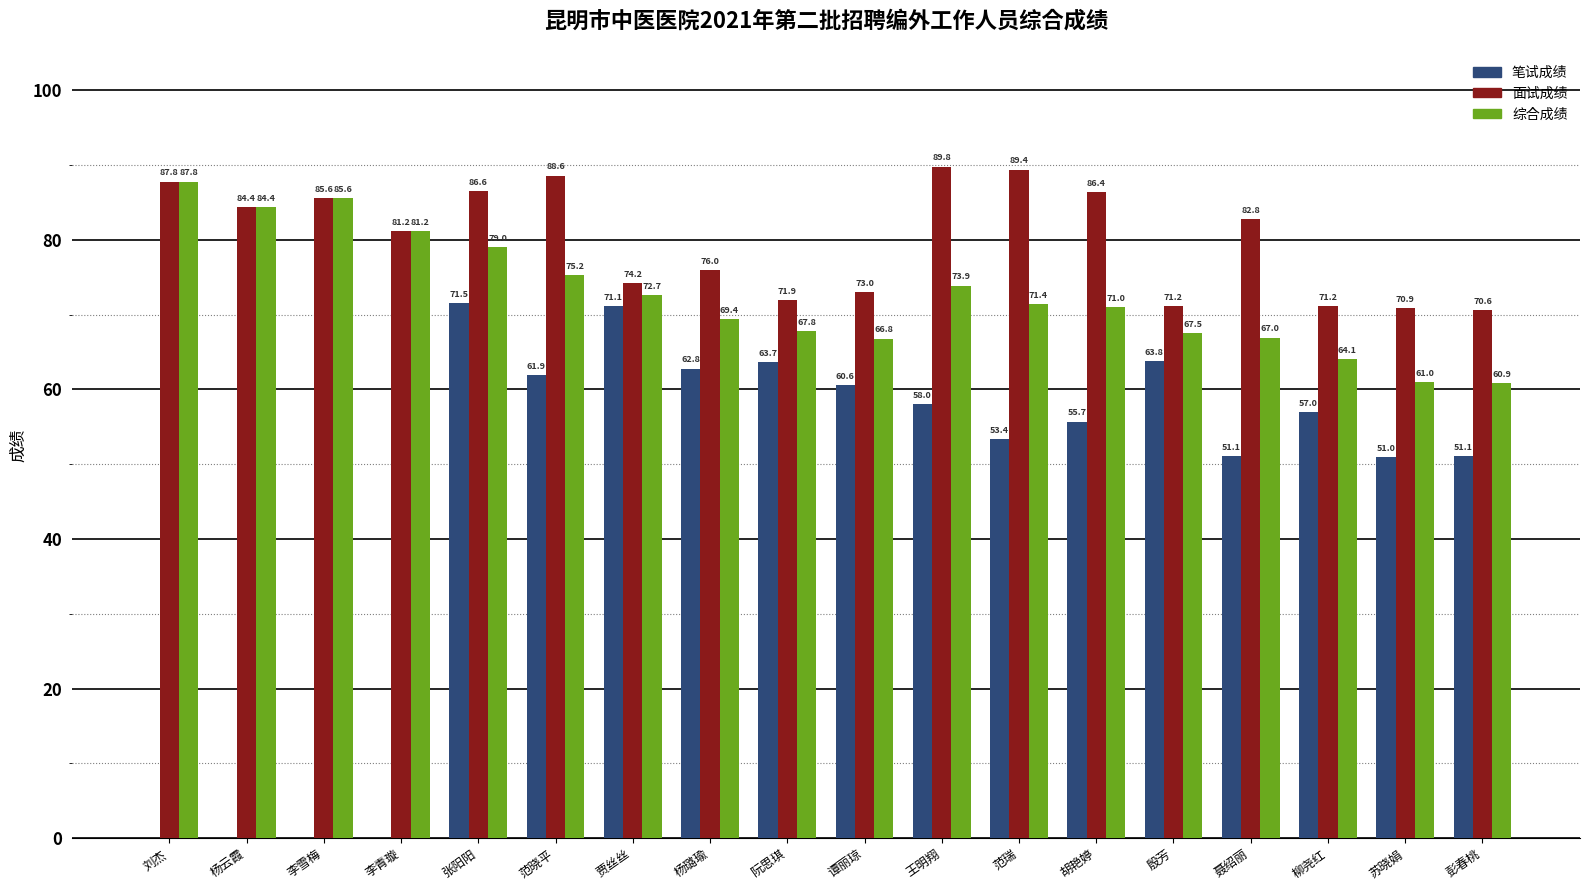

Which series has the largest total across all categories?

面试成绩